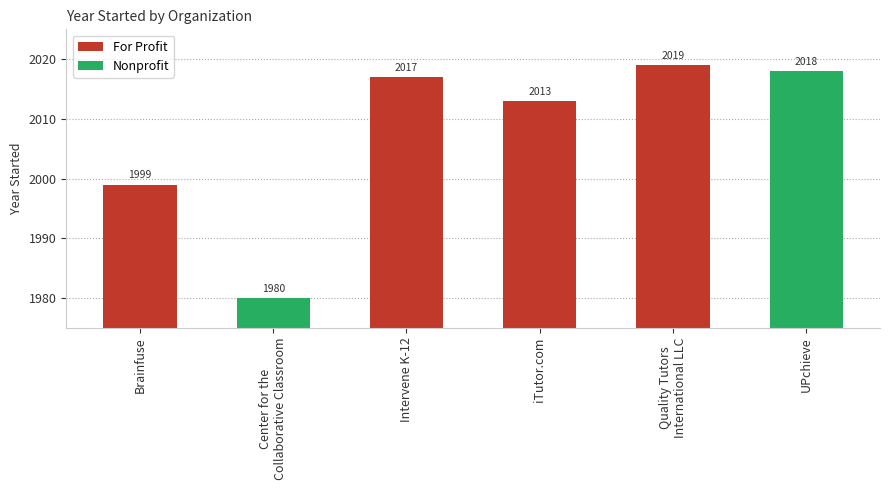

Where does the data first go above 2017?

Quality Tutors
International LLC